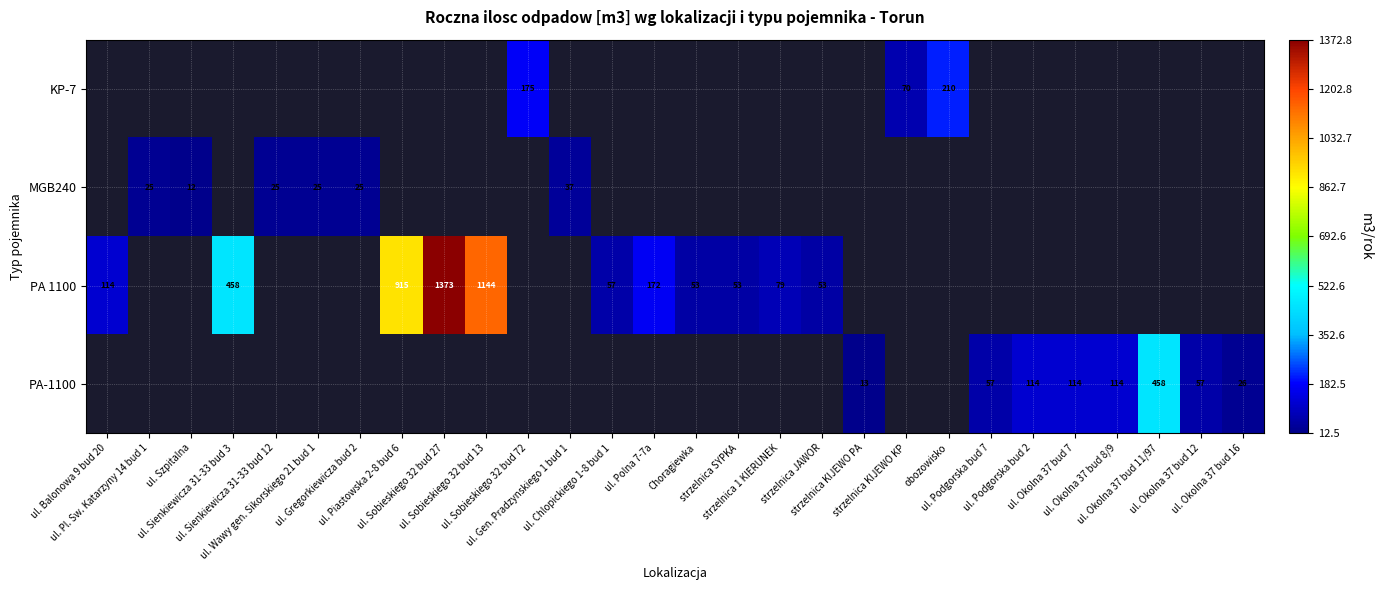

Which category has the lowest value across all series?

ul. Szpitalna